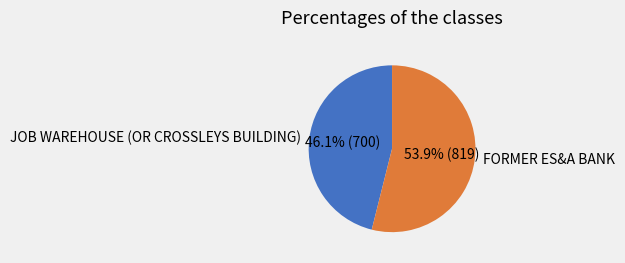

Is there any slice that represents more than half of the pie?

Yes